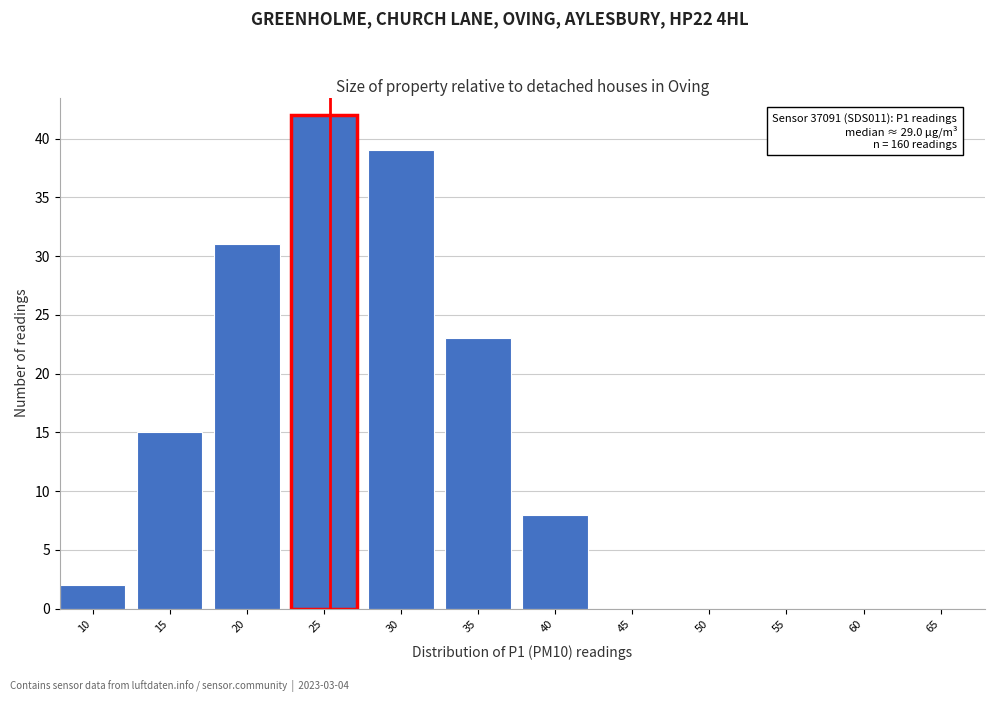

Reading left to right, extract all data points from this chart.

10=2	15=15	20=31	25=42	30=39	35=23	40=8	45=0	50=0	55=0	60=0	65=0